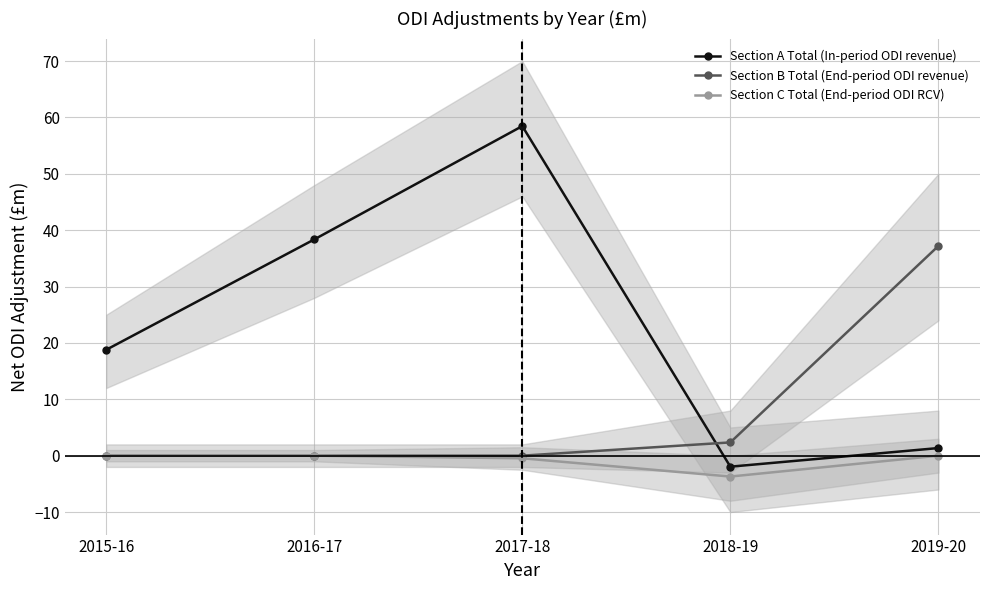

What position from the right is 2018-19?

2